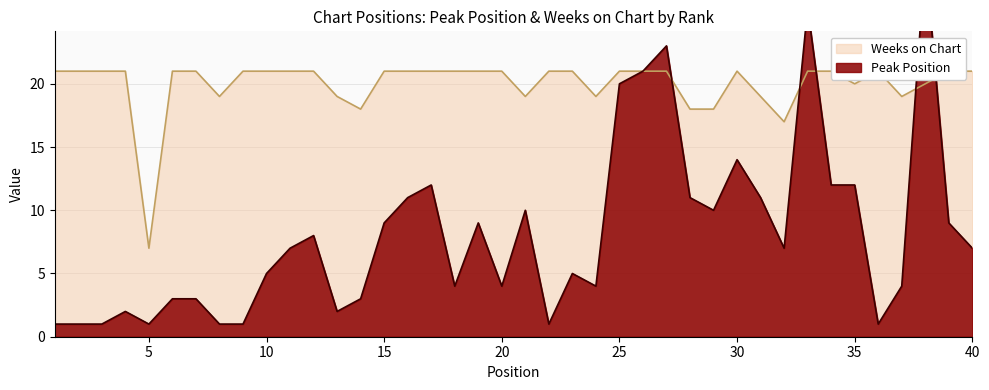

At 19, list the series in order from largest to smallest.

Weeks on Chart, Peak Position